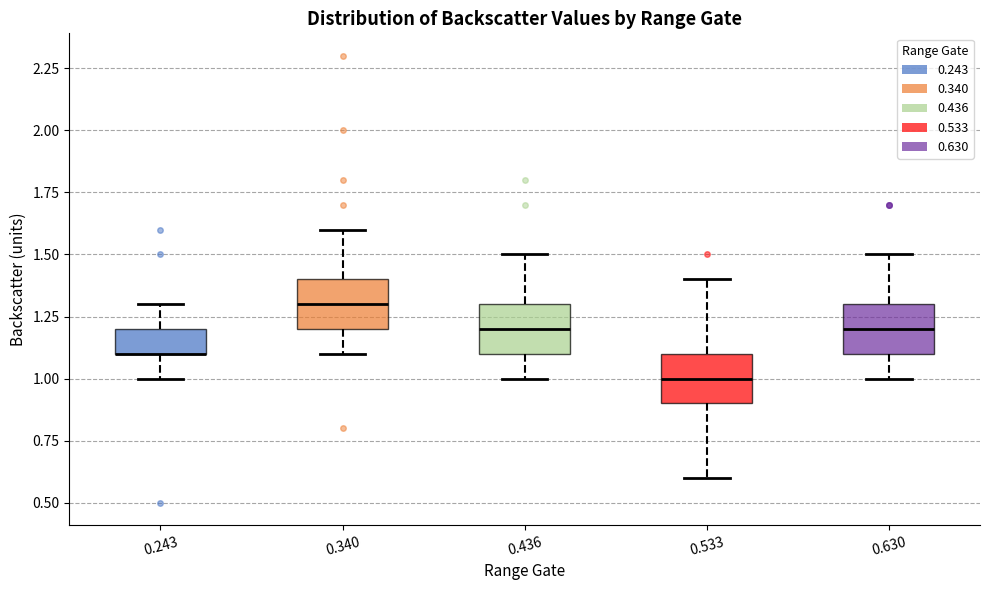

Where does the median line of the box at x = 0.533 sit on the y-axis? The values are not printed on the chart, so give them approximately, as read against the axis.

1.0